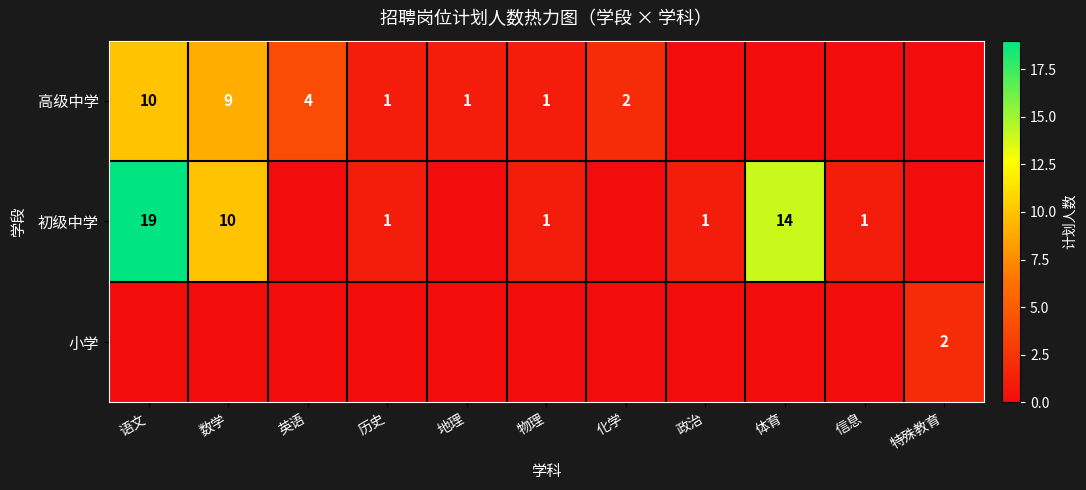

What is the maximum value shown in the chart?

19